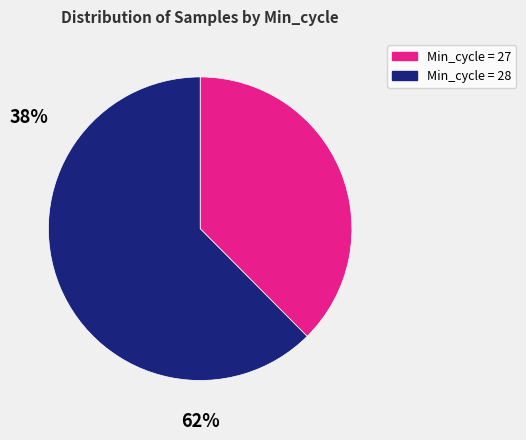

Which slice is the largest?

Min_cycle = 28